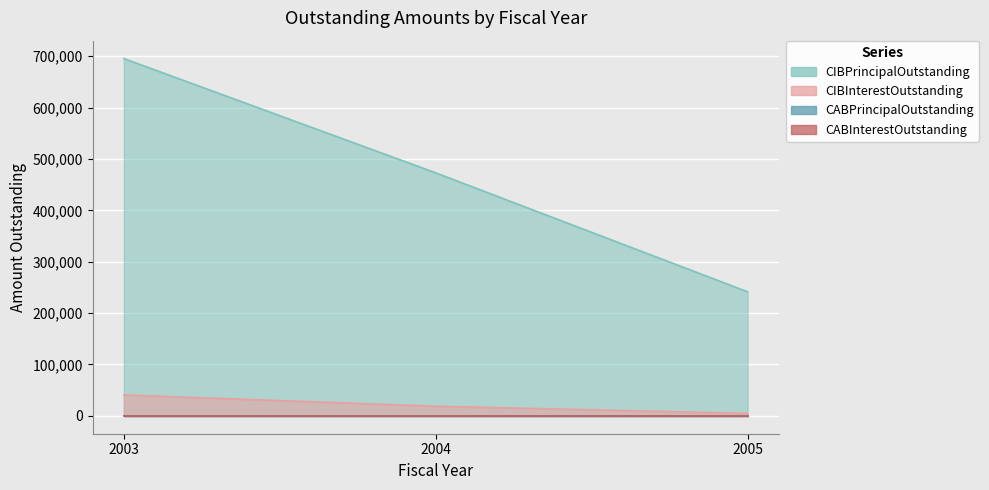

Between 2004 and 2005, which series saw the biggest shift?

CIBPrincipalOutstanding